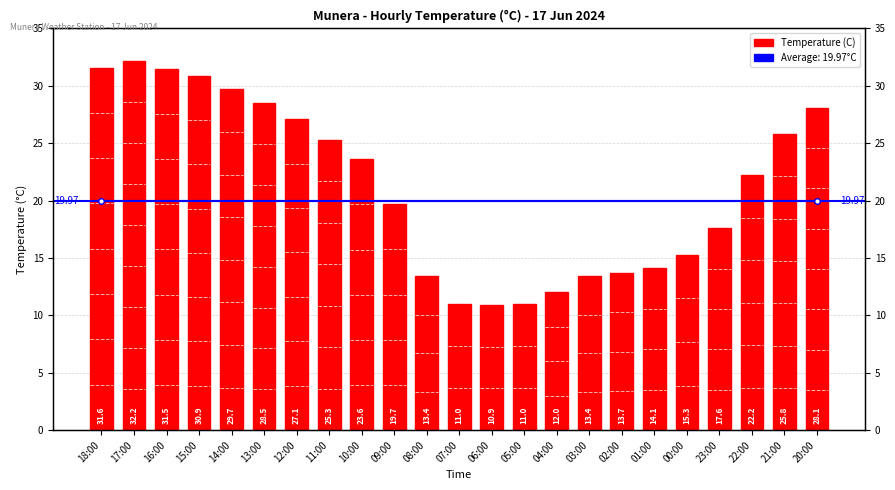

What is the label of the 14th bar from the left?

05:00